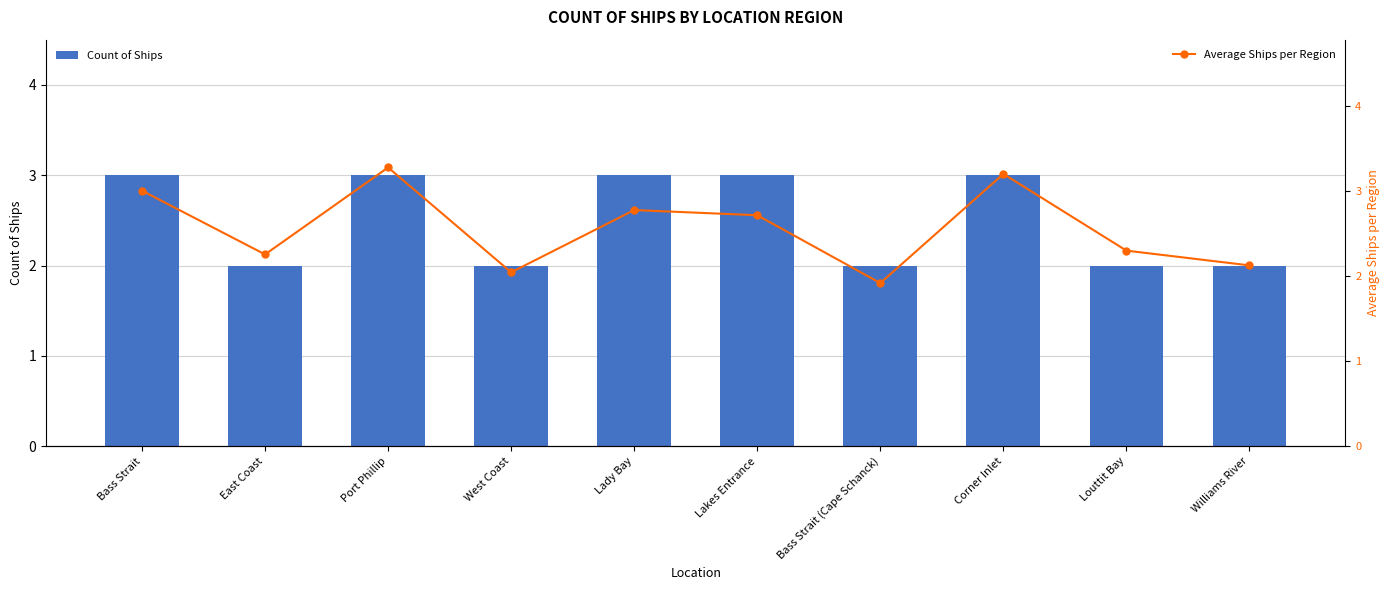

Reading left to right, what are all the values shown in this chart?

Count of Ships: 3.0	2.0	3.0	2.0	3.0	3.0	2.0	3.0	2.0	2.0
Average Ships per Region: 3.0	2.3	3.3	2.0	2.8	2.7	1.9	3.2	2.3	2.1